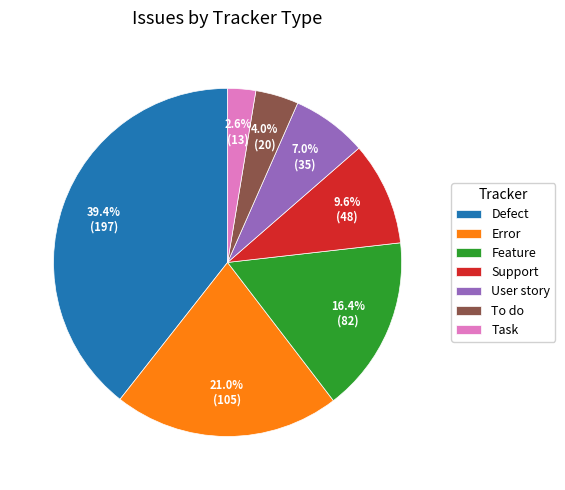

Count the number of slices in the pie.

7